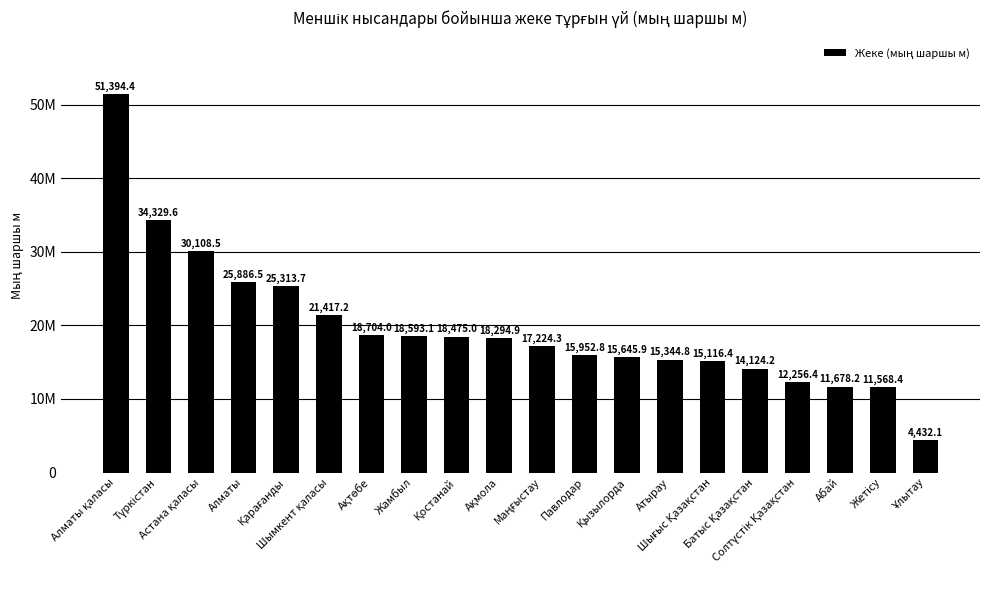

Are the bars grouped side by side (vs. stacked)?

No